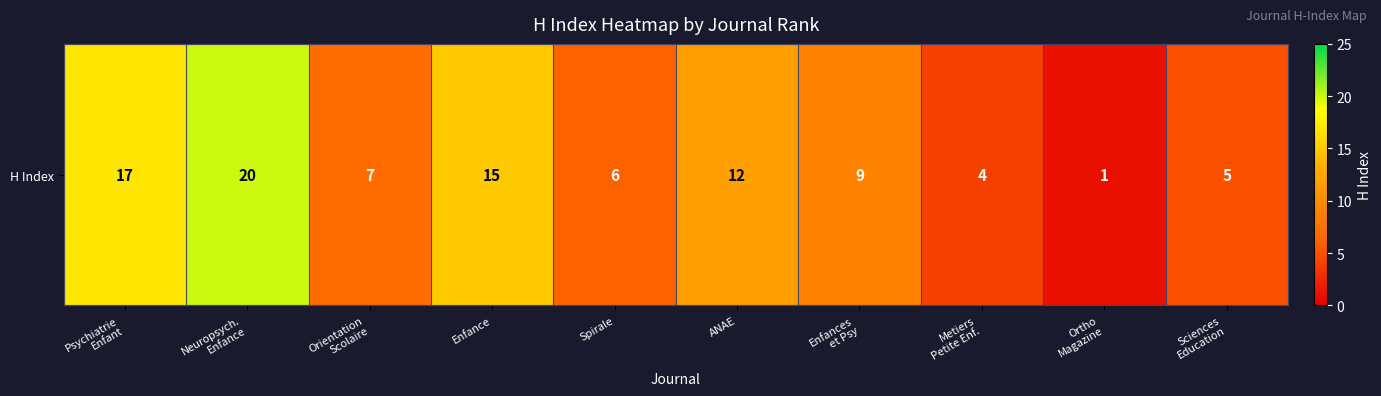

Rank the categories by value from highest to lowest.

Neuropsych.
Enfance, Psychiatrie
Enfant, Enfance, ANAE, Enfances
et Psy, Orientation
Scolaire, Spirale, Sciences
Education, Metiers
Petite Enf., Ortho
Magazine